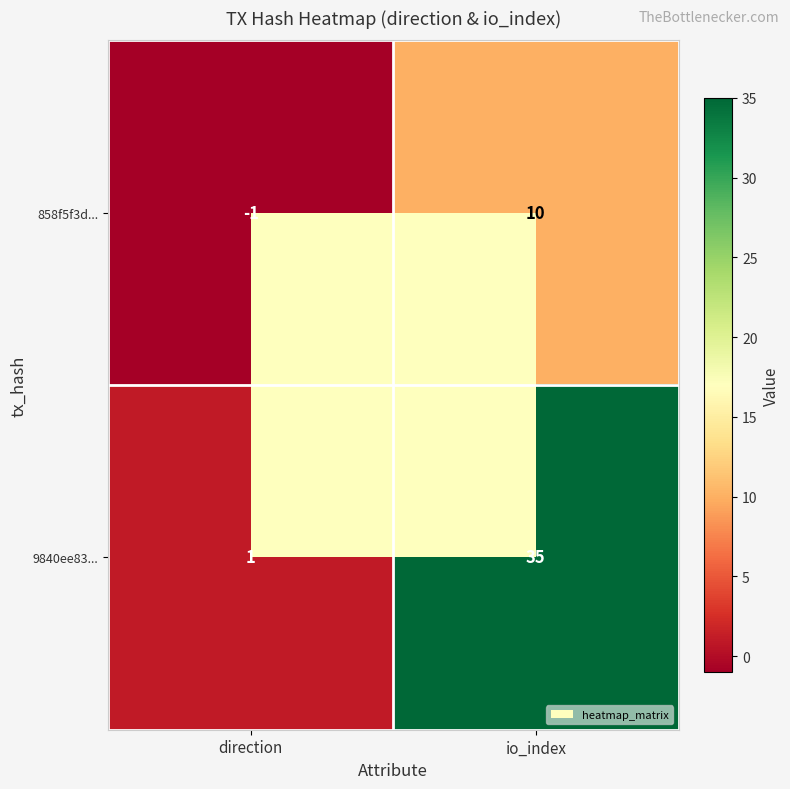

At which category does the chart reach its minimum across all series?

direction